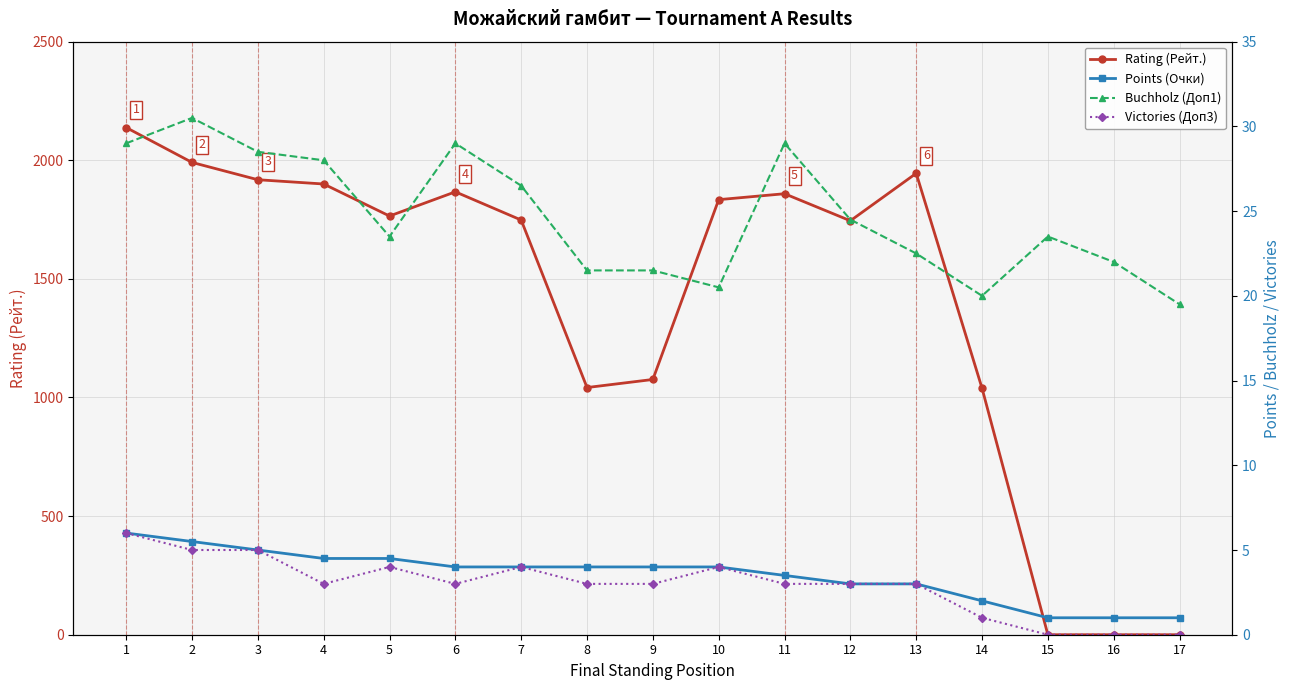

True or false: Rating (Рейт.) and Victories (Доп3) cross at least once.

False